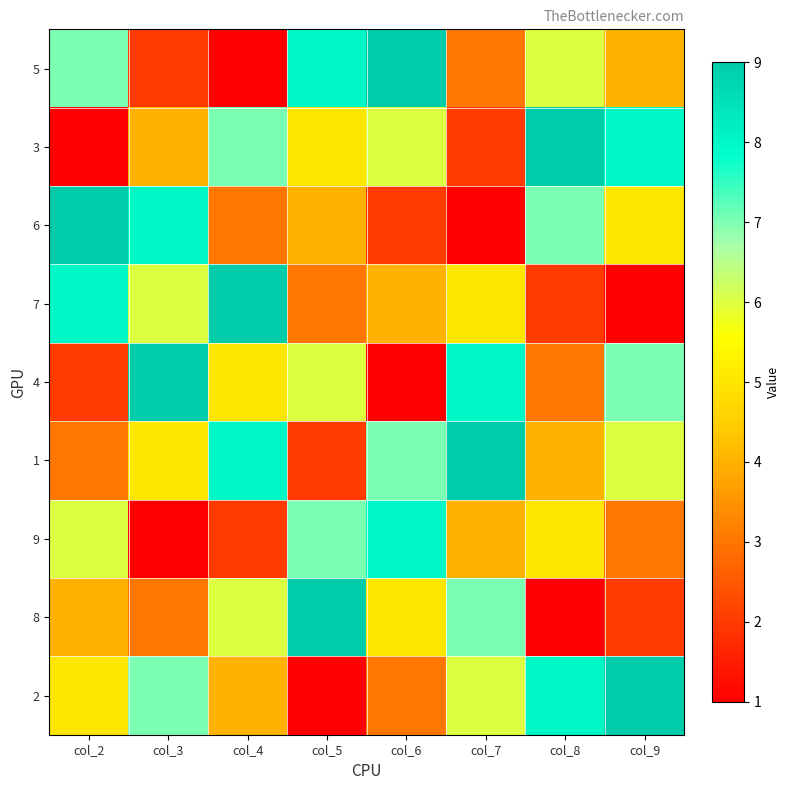

Reading right to left, transcribe all the data shown in this chart.

5: col_9=4	col_8=6	col_7=3	col_6=9	col_5=8	col_4=1	col_3=2	col_2=7
3: col_9=8	col_8=9	col_7=2	col_6=6	col_5=5	col_4=7	col_3=4	col_2=1
6: col_9=5	col_8=7	col_7=1	col_6=2	col_5=4	col_4=3	col_3=8	col_2=9
7: col_9=1	col_8=2	col_7=5	col_6=4	col_5=3	col_4=9	col_3=6	col_2=8
4: col_9=7	col_8=3	col_7=8	col_6=1	col_5=6	col_4=5	col_3=9	col_2=2
1: col_9=6	col_8=4	col_7=9	col_6=7	col_5=2	col_4=8	col_3=5	col_2=3
9: col_9=3	col_8=5	col_7=4	col_6=8	col_5=7	col_4=2	col_3=1	col_2=6
8: col_9=2	col_8=1	col_7=7	col_6=5	col_5=9	col_4=6	col_3=3	col_2=4
2: col_9=9	col_8=8	col_7=6	col_6=3	col_5=1	col_4=4	col_3=7	col_2=5